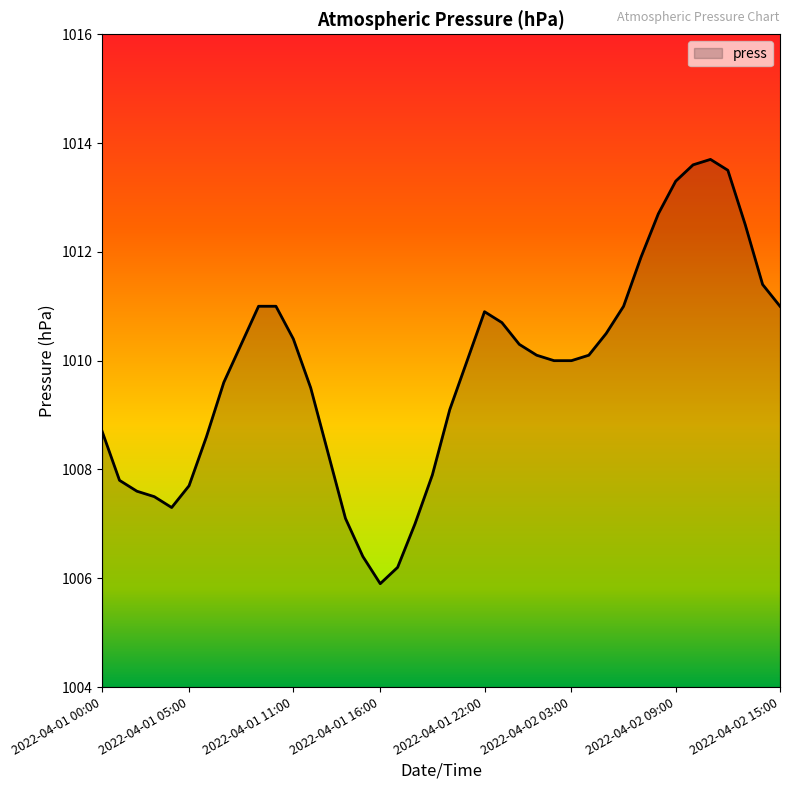

What is the maximum value shown in the chart?

1013.7